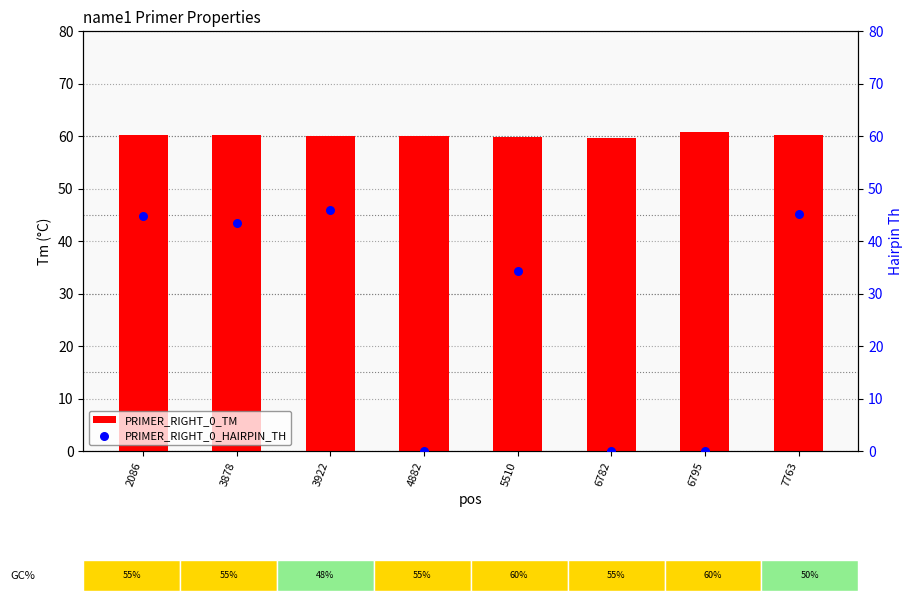

What are all the series names shown in the legend?

PRIMER_RIGHT_0_TM, PRIMER_RIGHT_0_HAIRPIN_TH